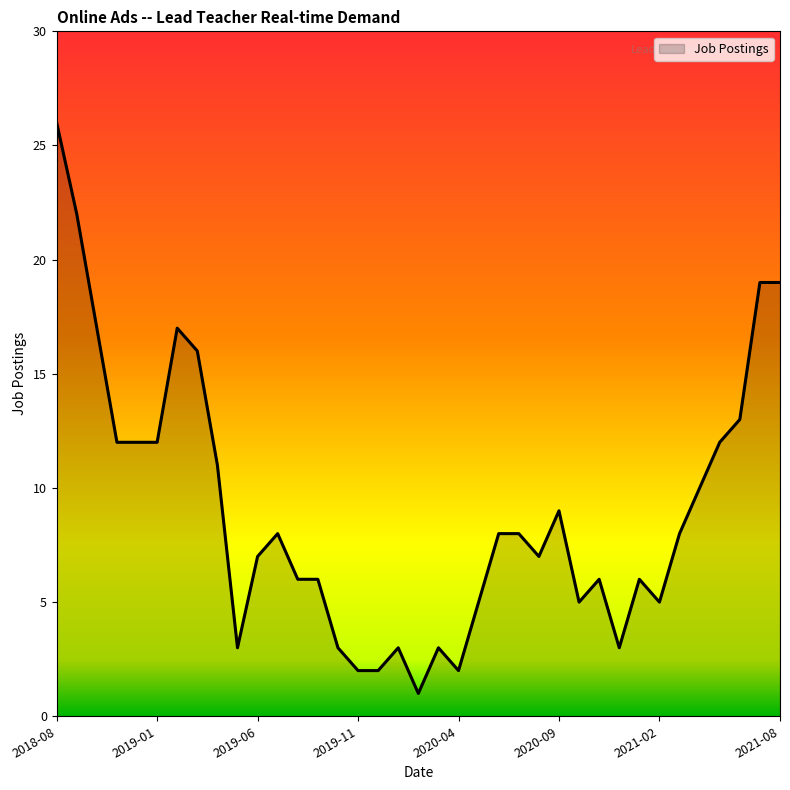

What is the maximum value shown in the chart?

26